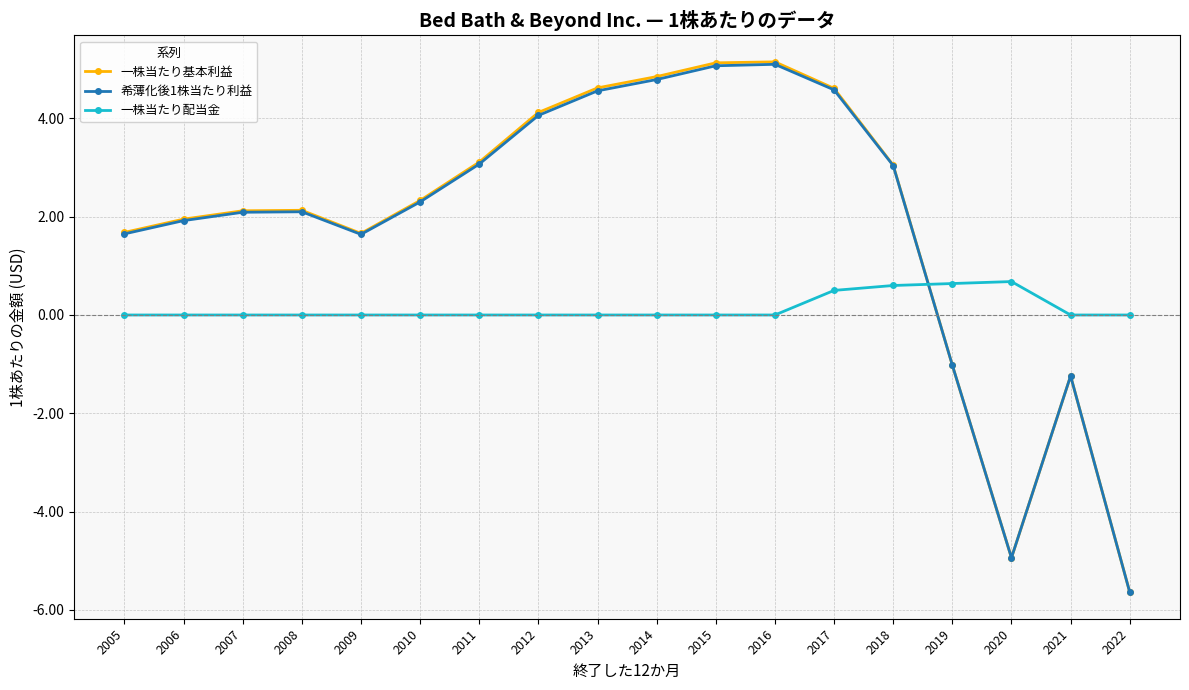

What are all the series names shown in the legend?

一株当たり基本利益, 希薄化後1株当たり利益, 一株当たり配当金